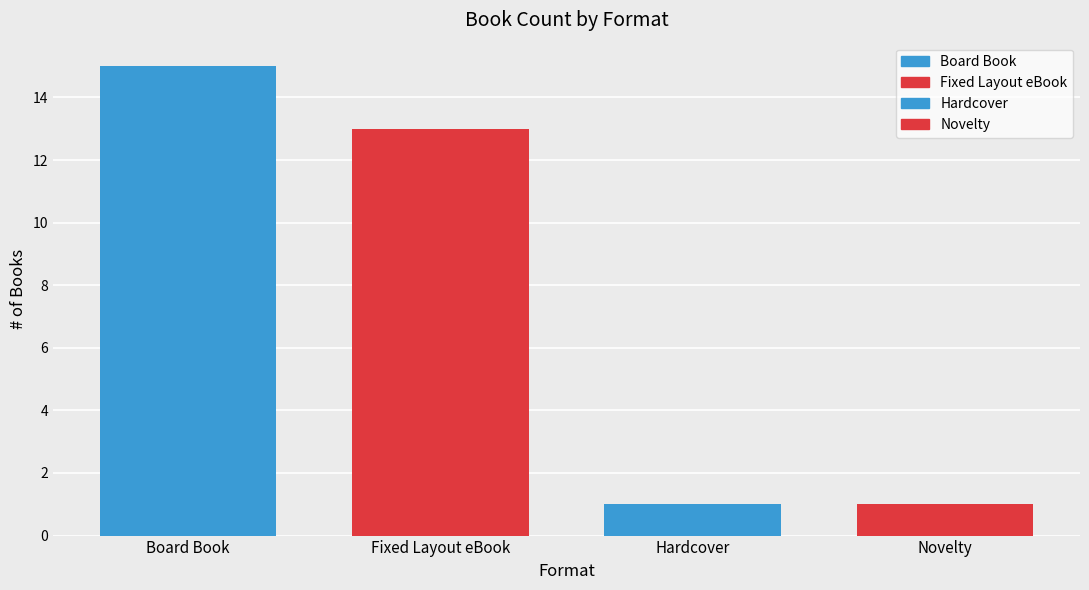

Are the bars horizontal?

No